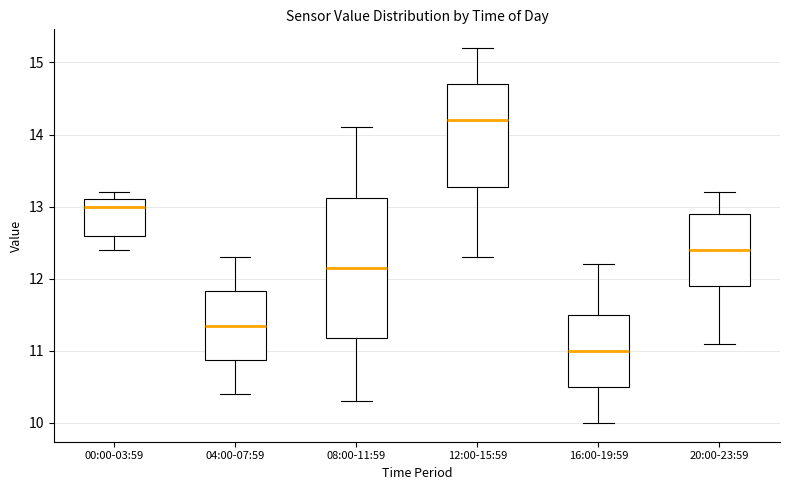

Which box is the tallest, from its lower edge to its upper edge?

08:00-11:59